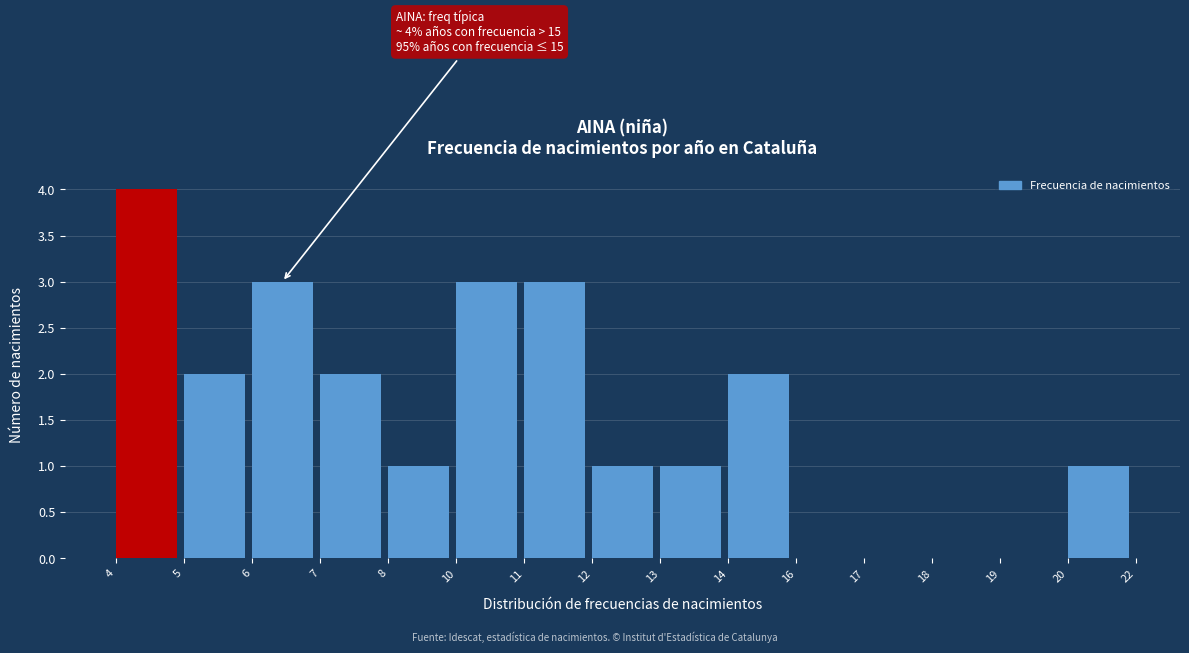

Reading left to right, extract all data points from this chart.

4=4	5=2	6=3	7=2	8=1	10=3	11=3	12=1	13=1	14=2	16=0	17=0	18=0	19=0	20=1